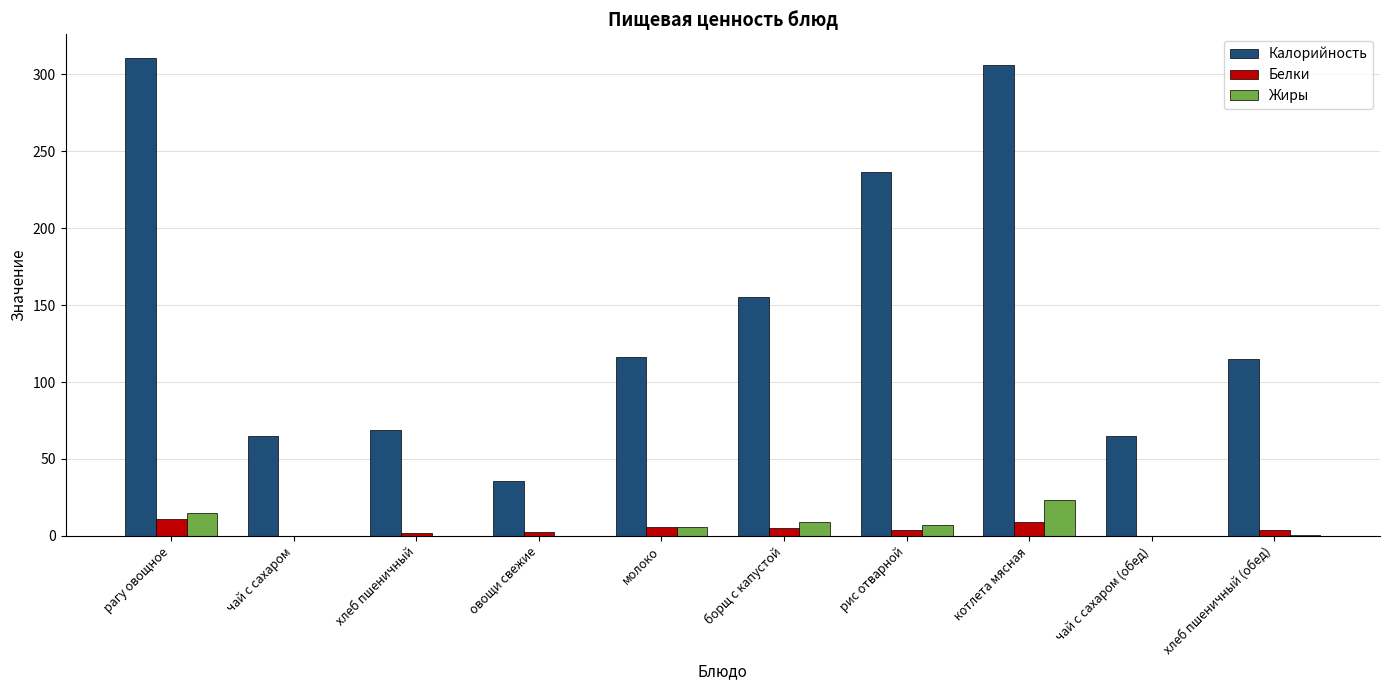

What is the sum of all Калорийность values?

1474.3